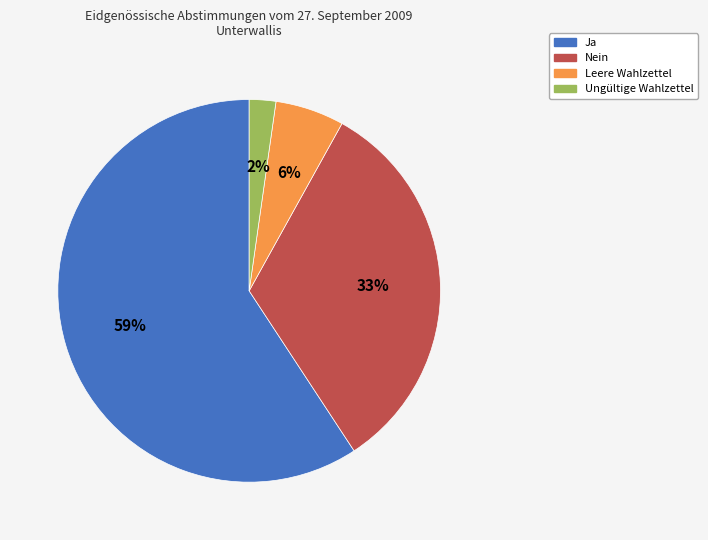

Which slice represents more than half of the pie?

Ja